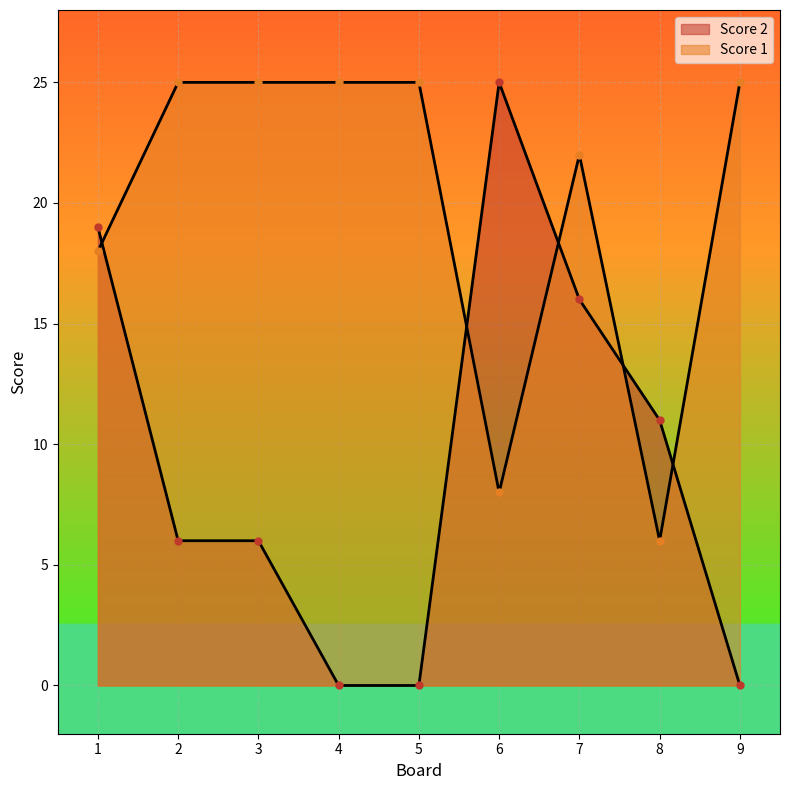

How many lines are shown in the chart?

2